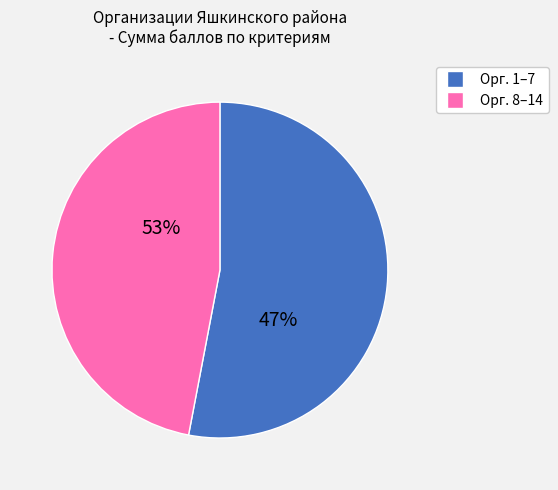

Which category has the biggest portion of the pie?

1